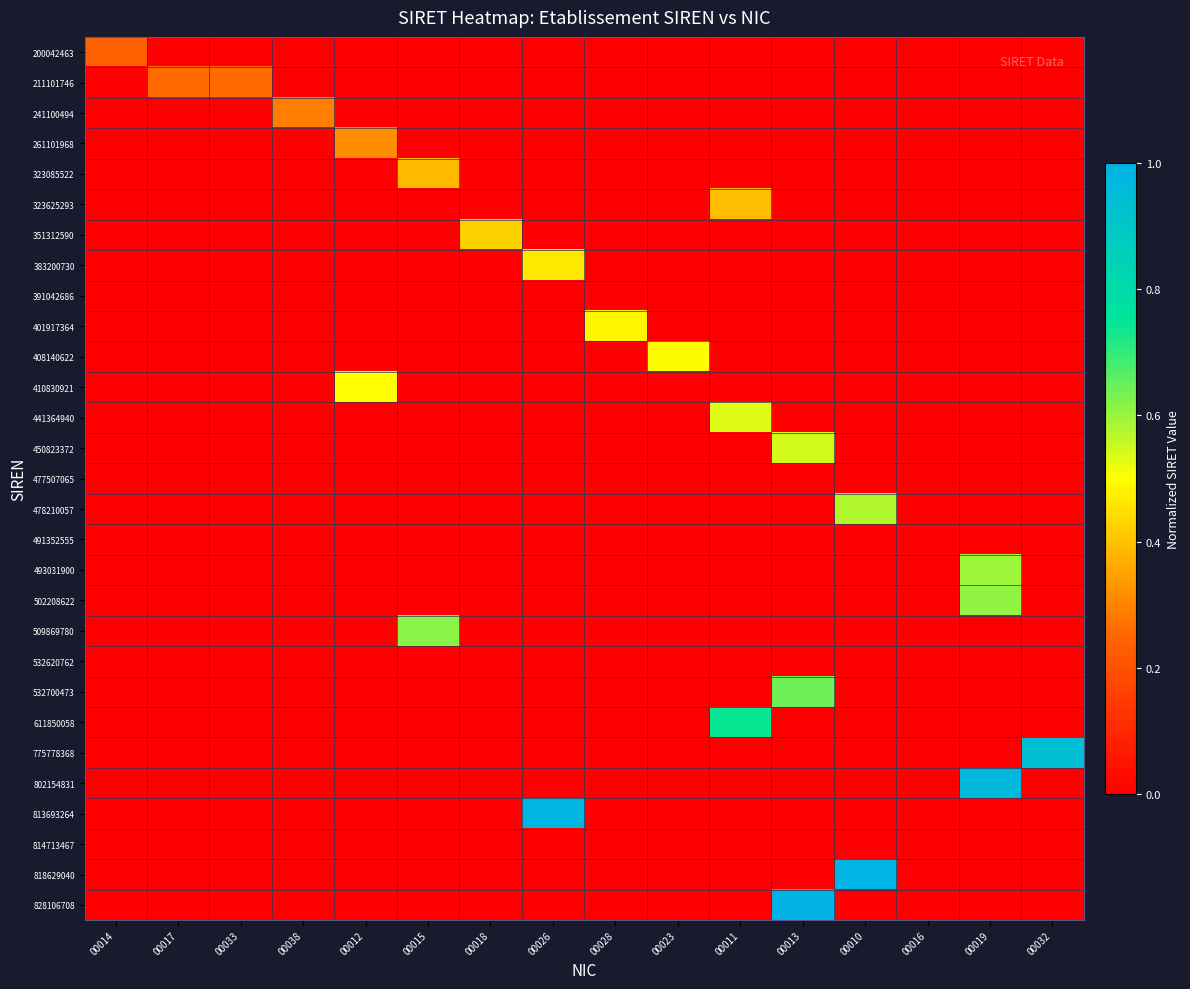

What is the spread (max minus min) of values at 00015?

0.6